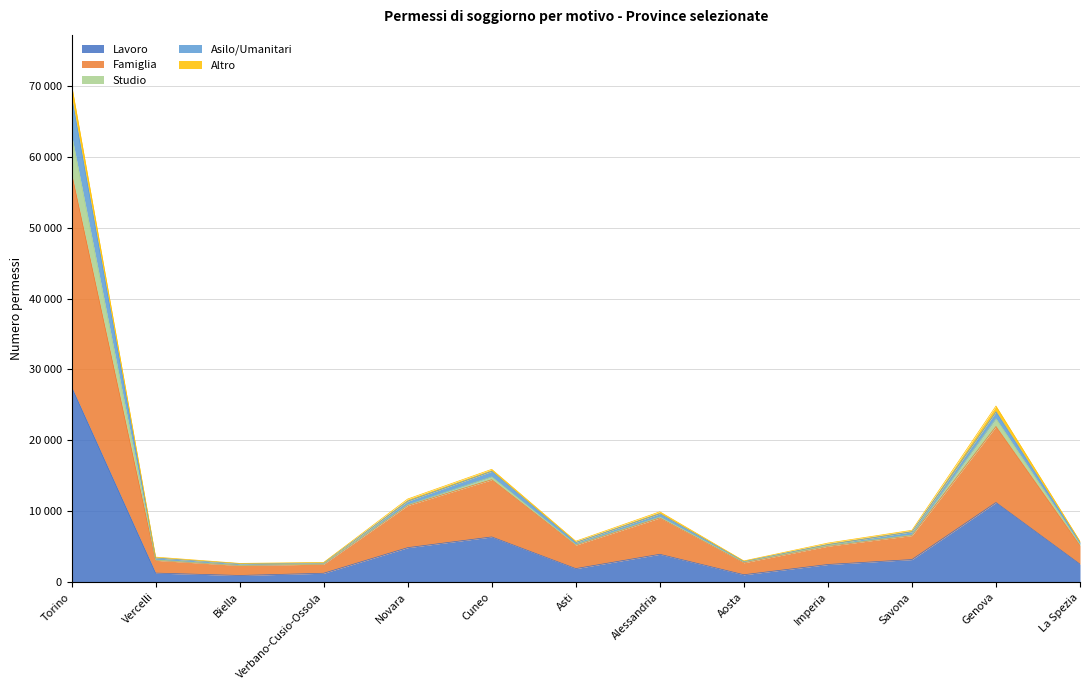

Is it true that Asilo/Umanitari equals 7623 at Cuneo?

False